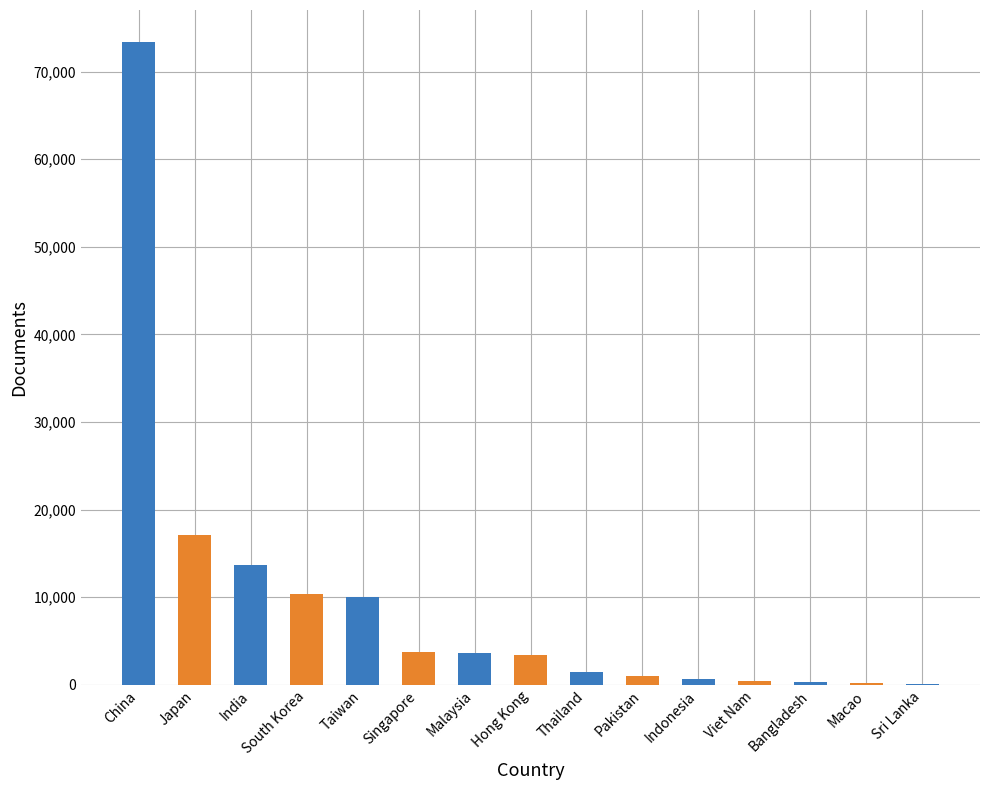

What is the greatest value displayed?

73374